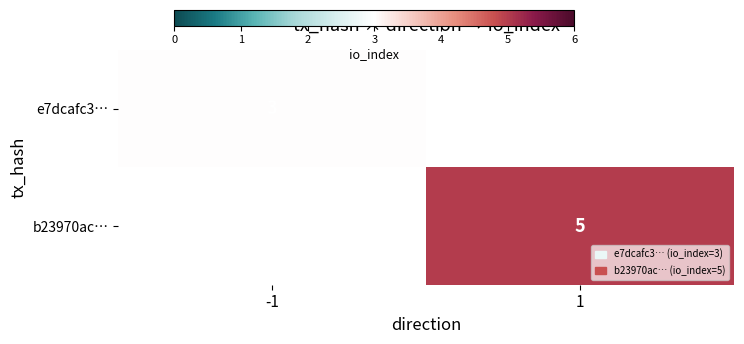

At how many categories does at least one series exceed 4?

1